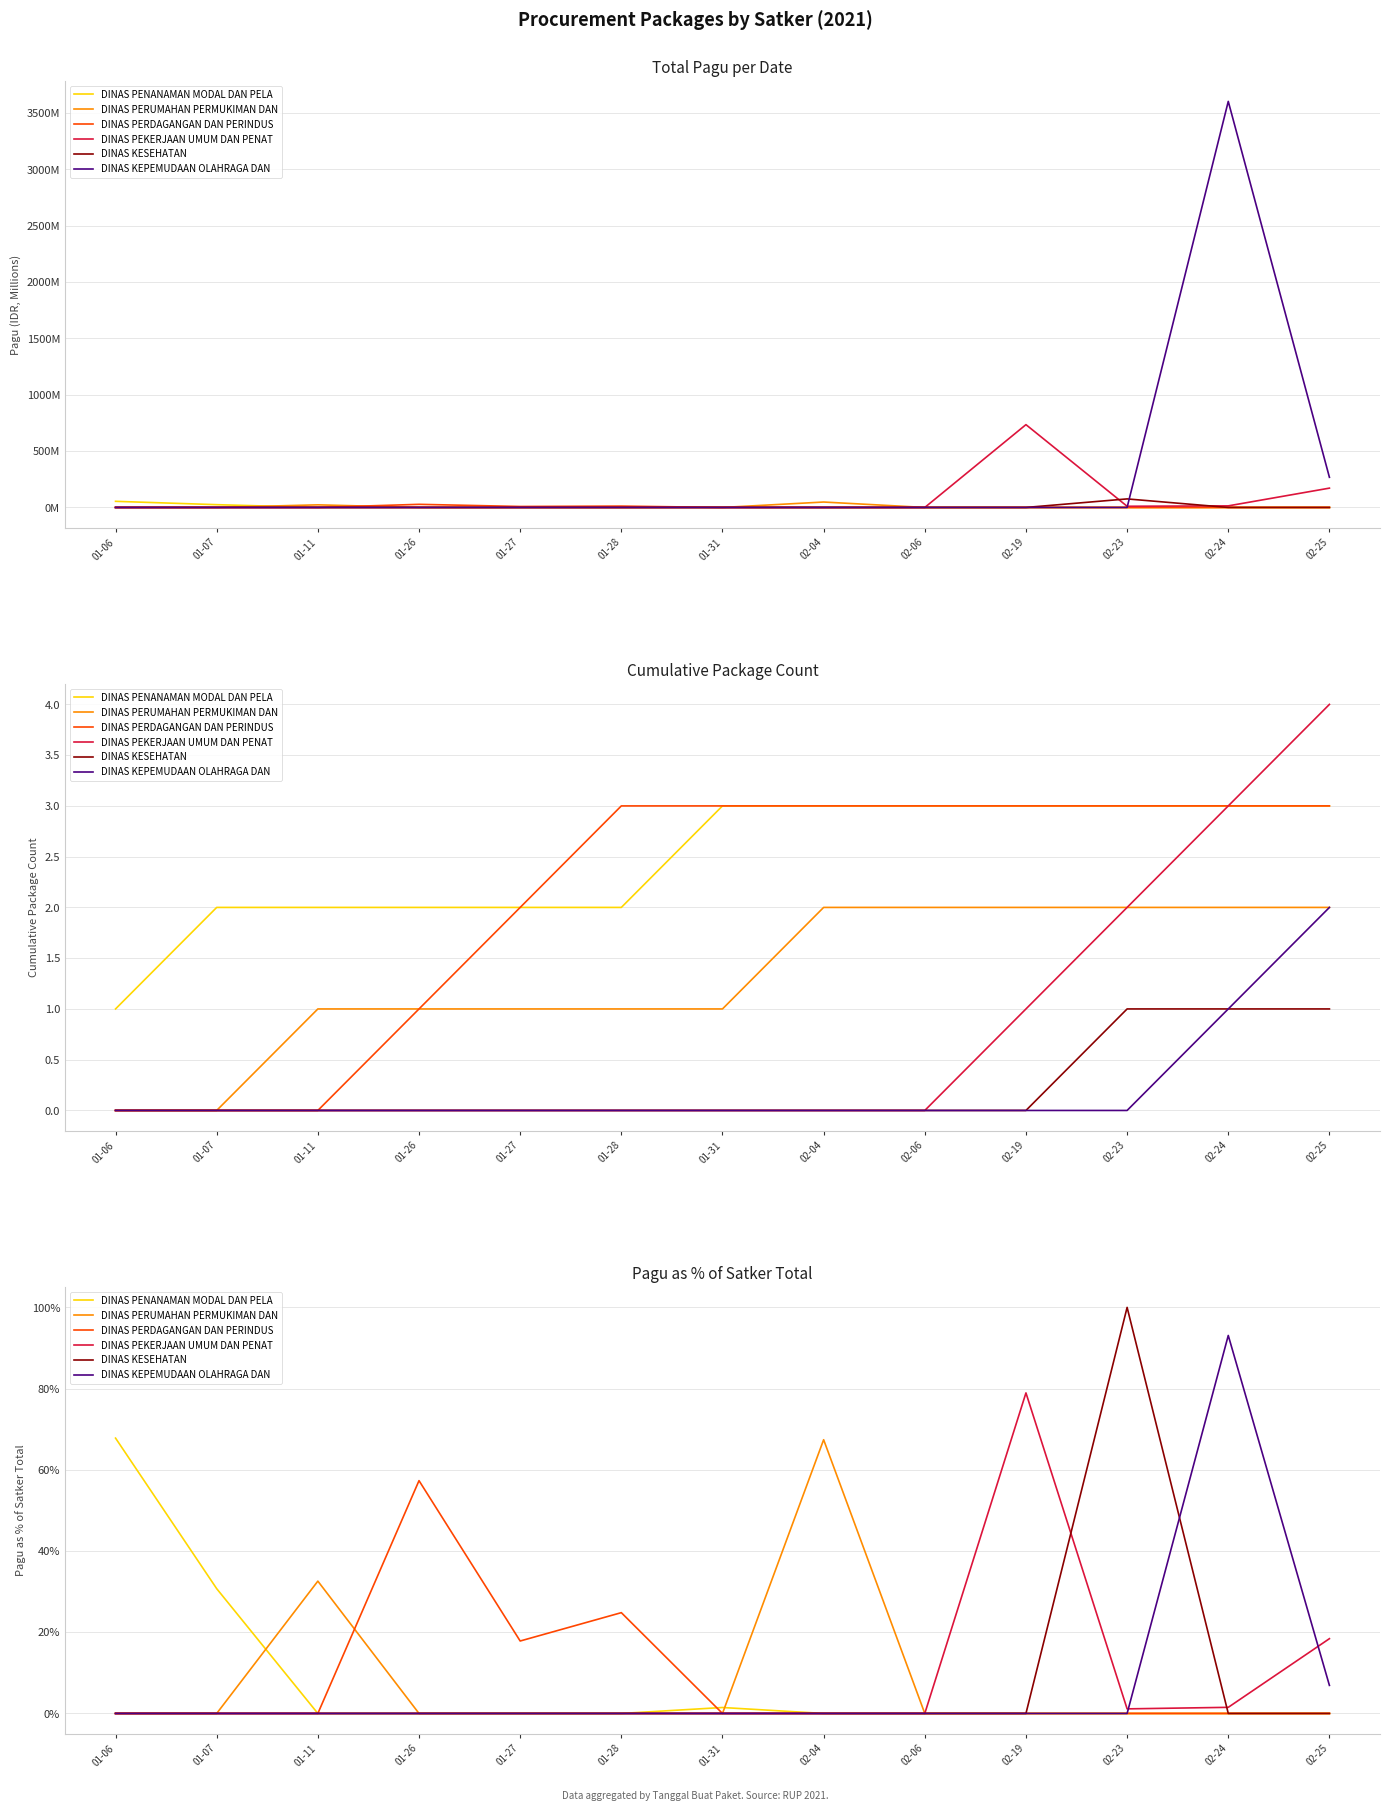

What is the sum of all DINAS PERUMAHAN PERMUKIMAN DAN values?

100.0